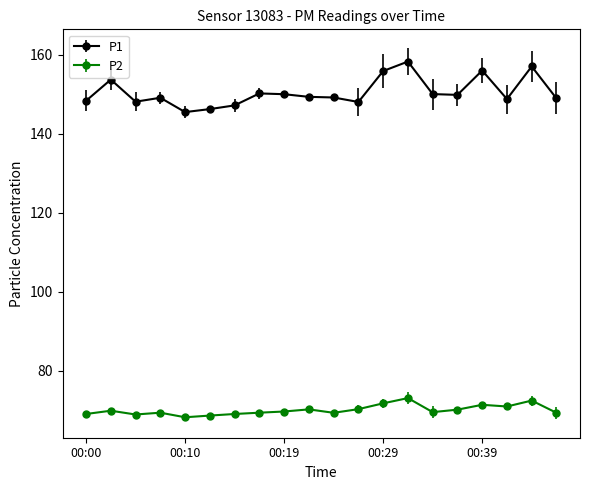

Which series has the widest spread of values?

P1